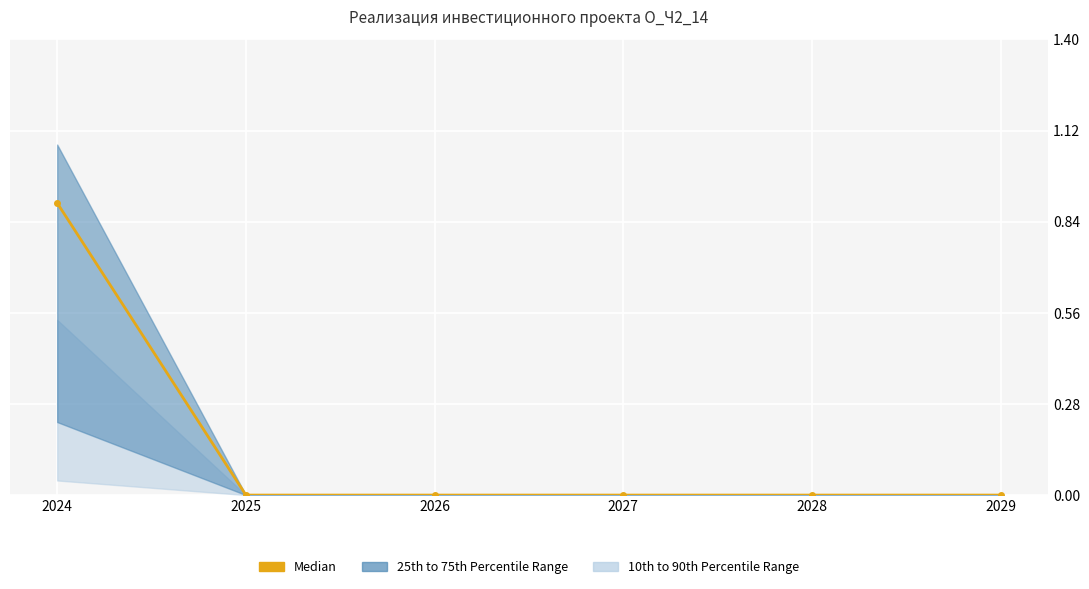

How many lines are shown in the chart?

1